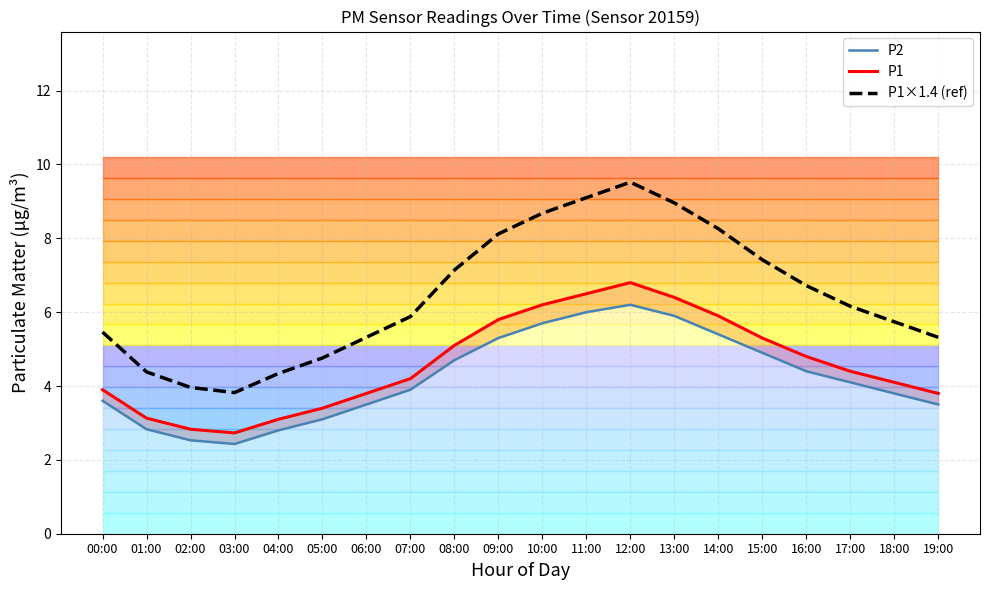

True or false: P1 and P1×1.4 (ref) cross at least once.

False